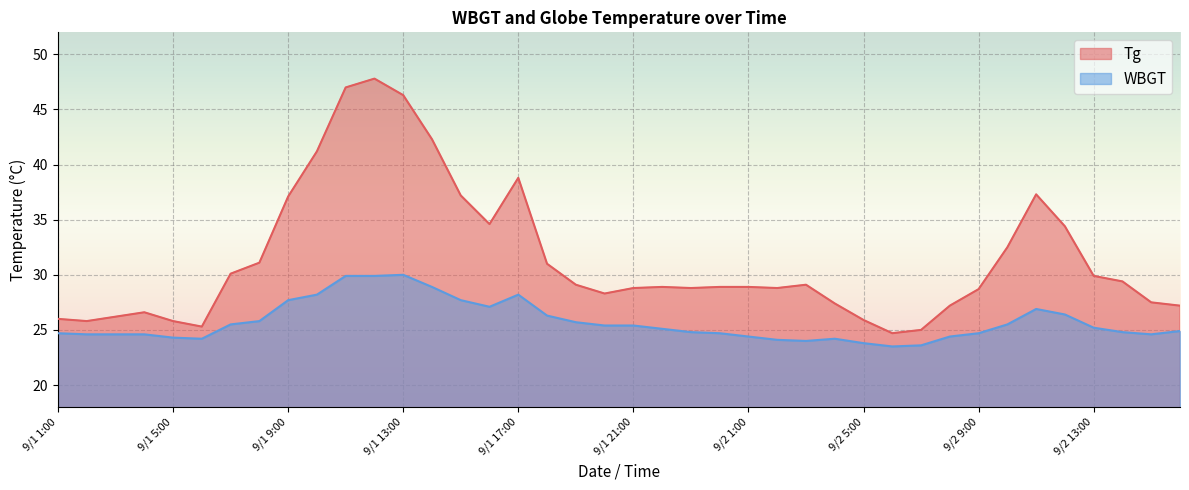

At which label does Tg reach its peak?

9/1 12:00